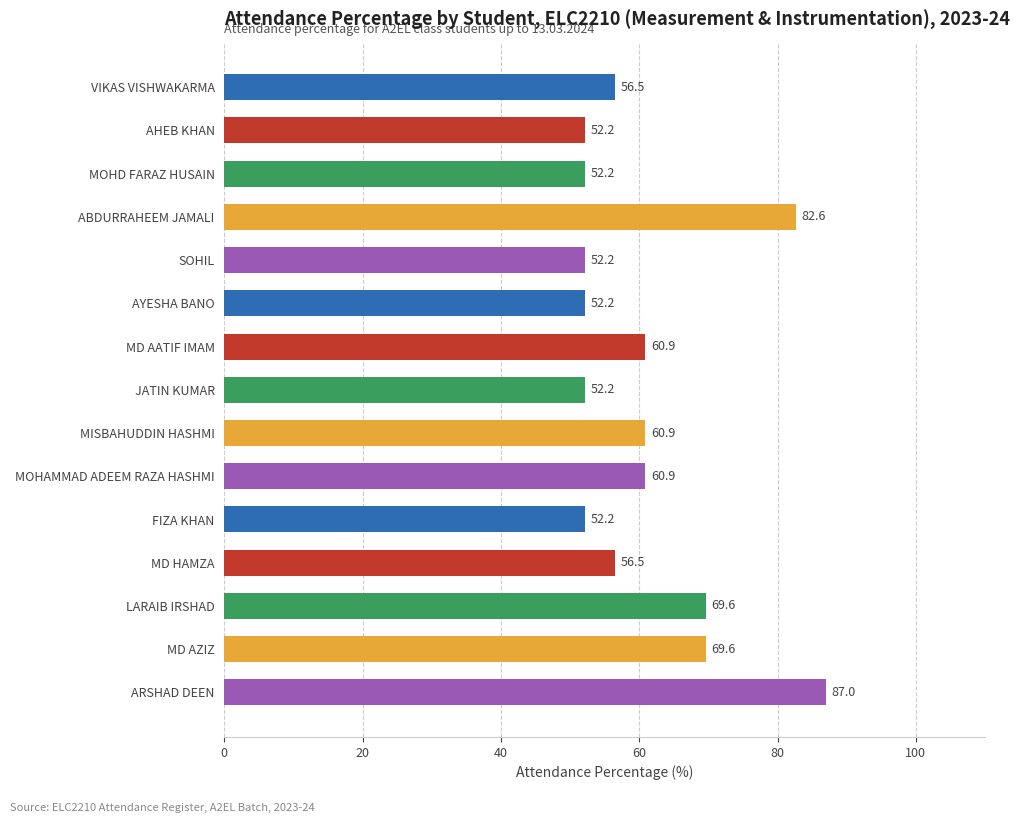

The value at SOHIL is 70.2. True or false?

False